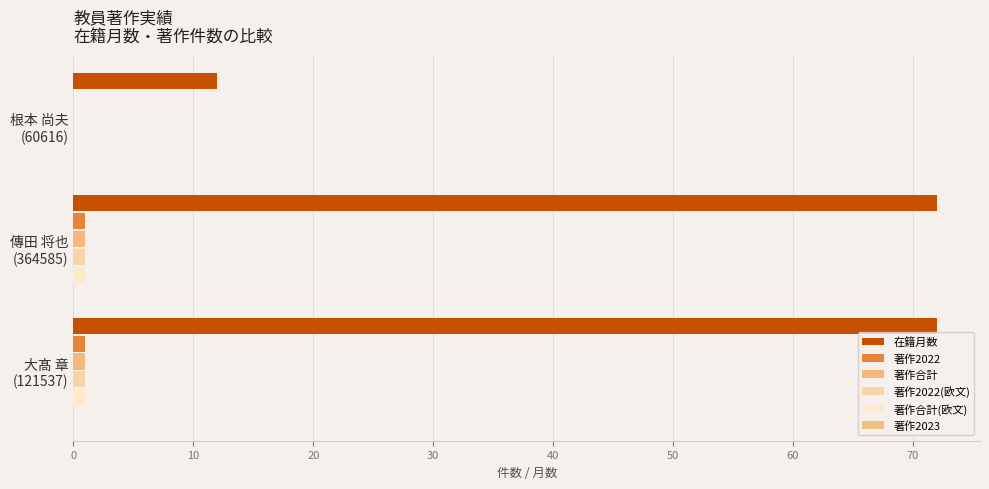

Reading left to right, what are all the values shown in this chart?

在籍月数: 72.0	72.0	12.0
著作2022: 1.0	1.0	0.0
著作合計: 1.0	1.0	0.0
著作2022(欧文): 1.0	1.0	0.0
著作合計(欧文): 1.0	1.0	0.0
著作2023: 0.1	0.1	0.1